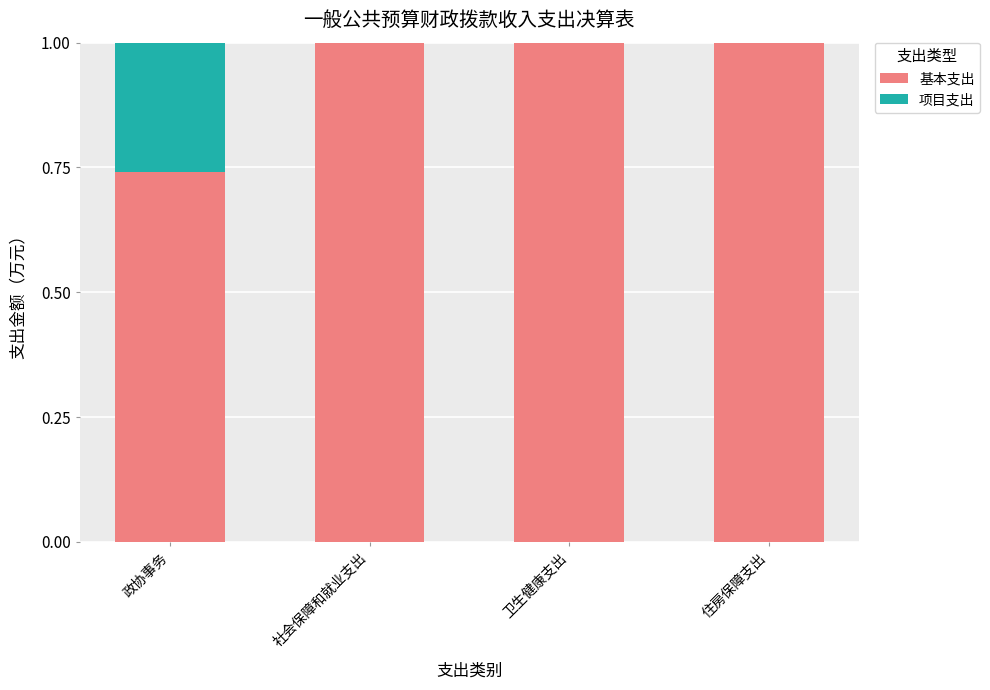

True or false: 基本支出 has a value of 1.6 at 住房保障支出.

False